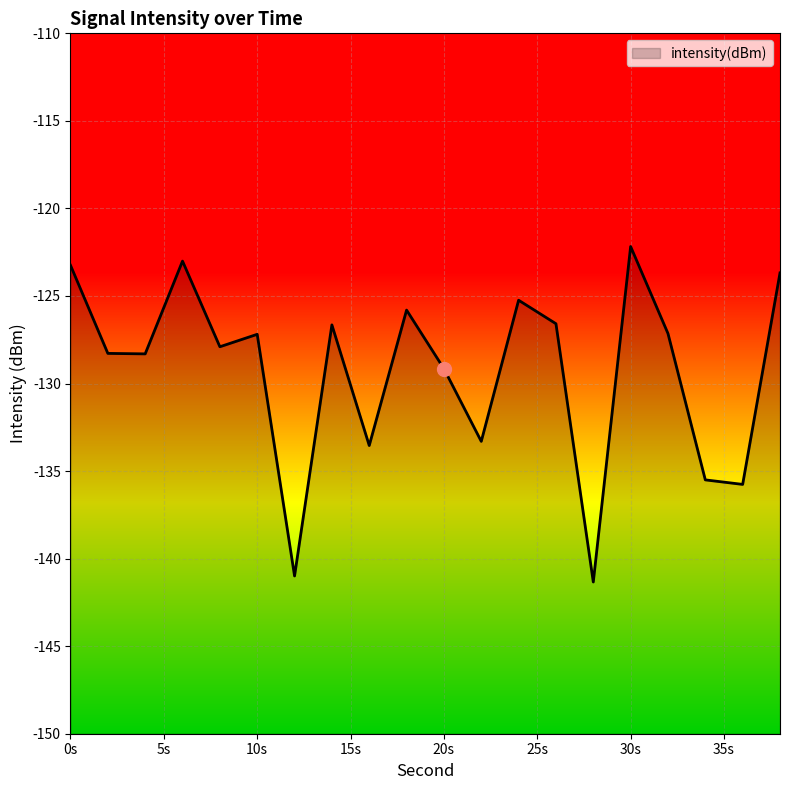

Which category has the lowest value across all series?

28